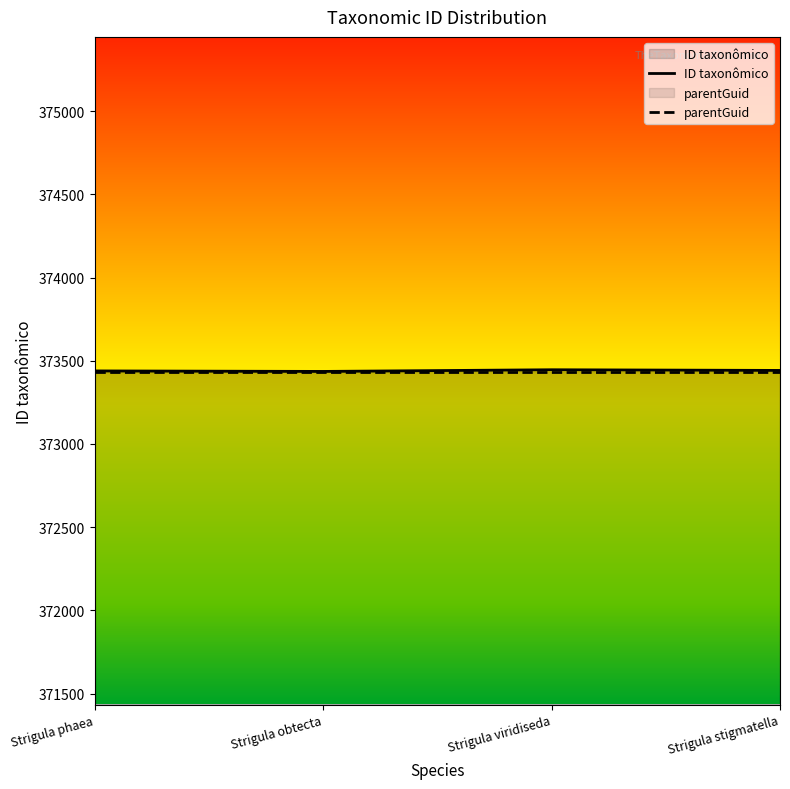

What is the maximum value shown in the chart?

373446